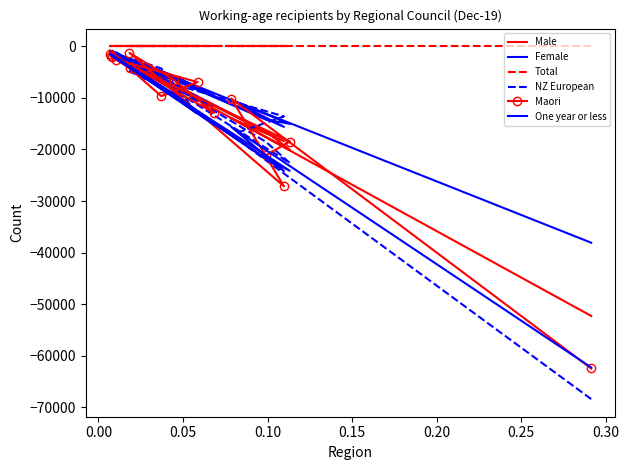

After their last crossing, which series has the higher values: NZ European or Male?

NZ European